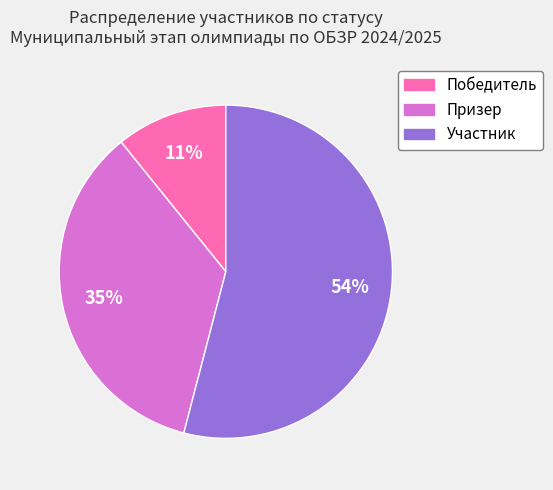

To the nearest percent, what portion does Участник represent?

54%